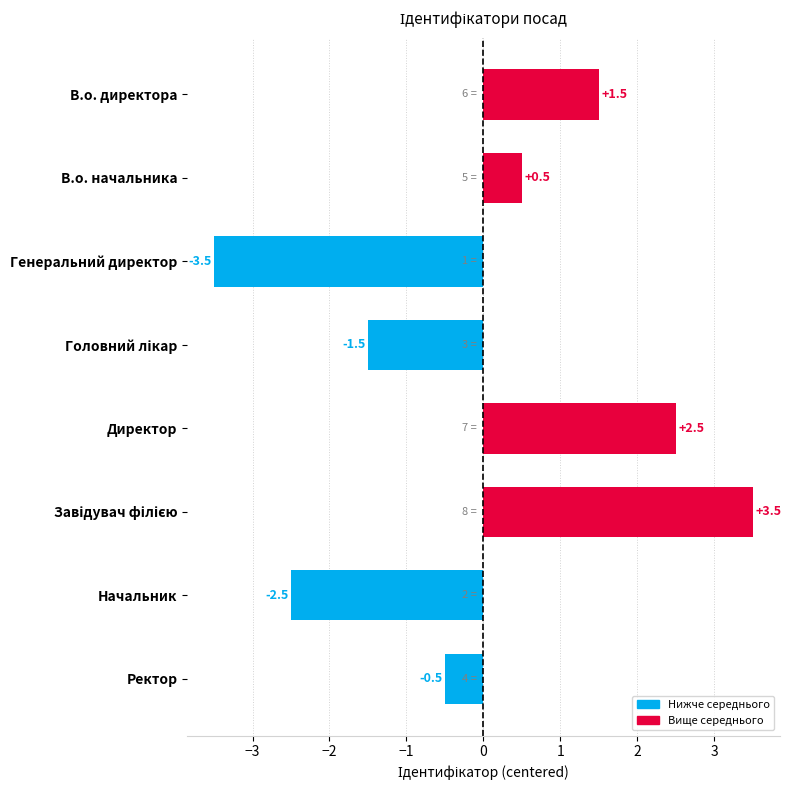

Which category has the lowest value across all series?

Генеральний директор